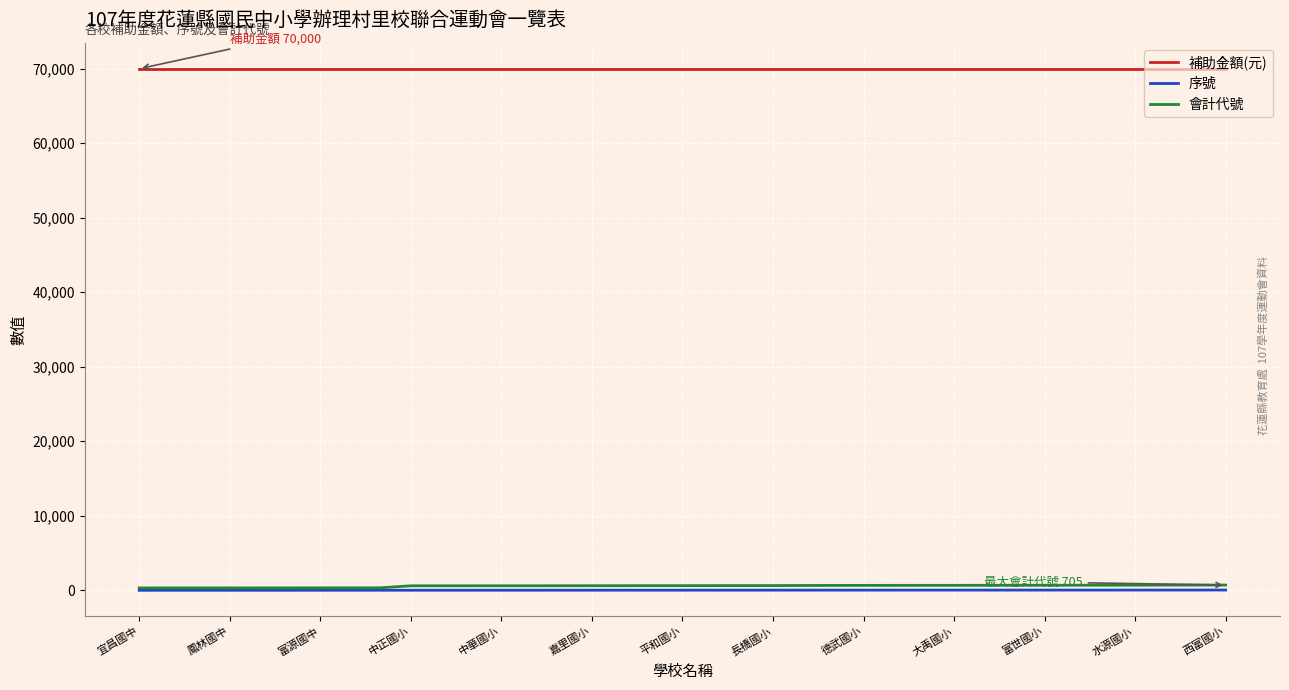

True or false: 會計代號 and 補助金額(元) cross at least once.

False